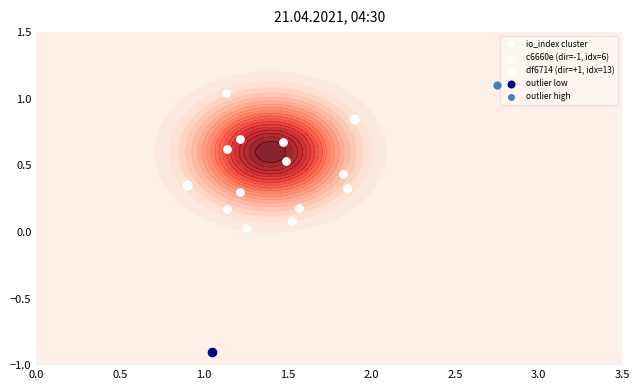

The chart shows a value of 0.5 at 3.0. True or false?

False